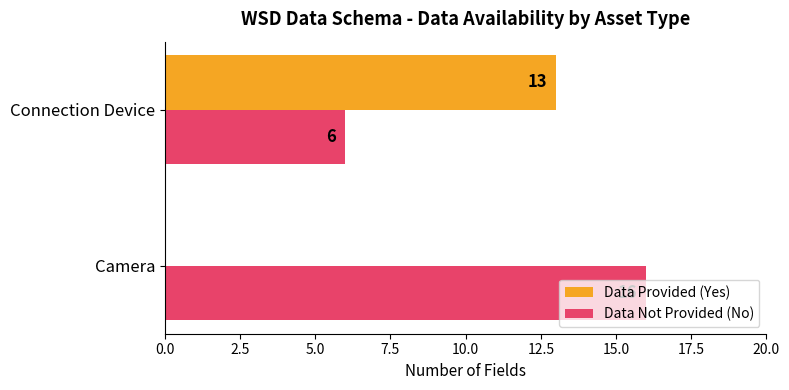

What is the sum of all Data Not Provided (No) values?

22